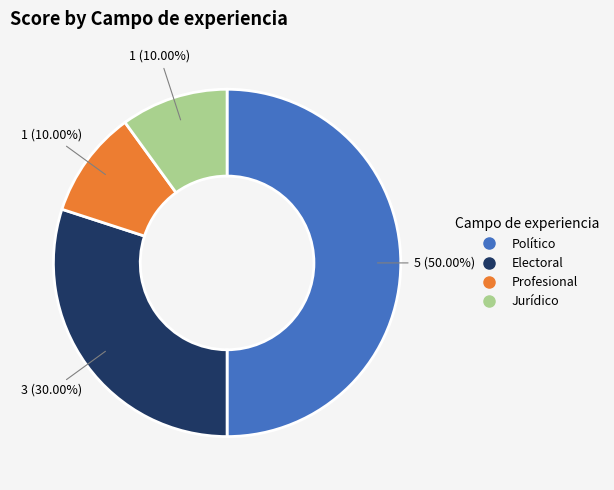

To the nearest percent, what is the combined percentage of Profesional and Político?

60%